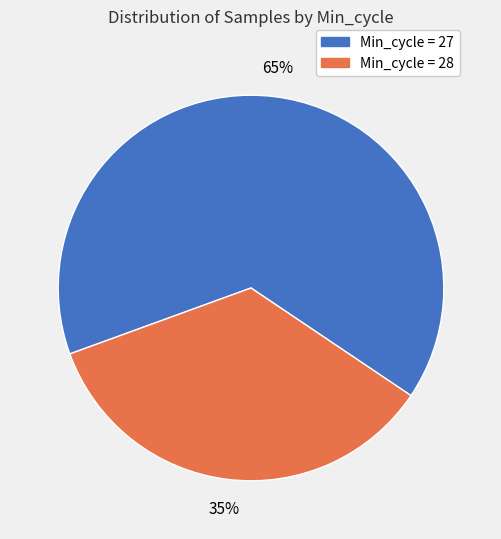

To the nearest percent, what is the average slice percentage?

50%